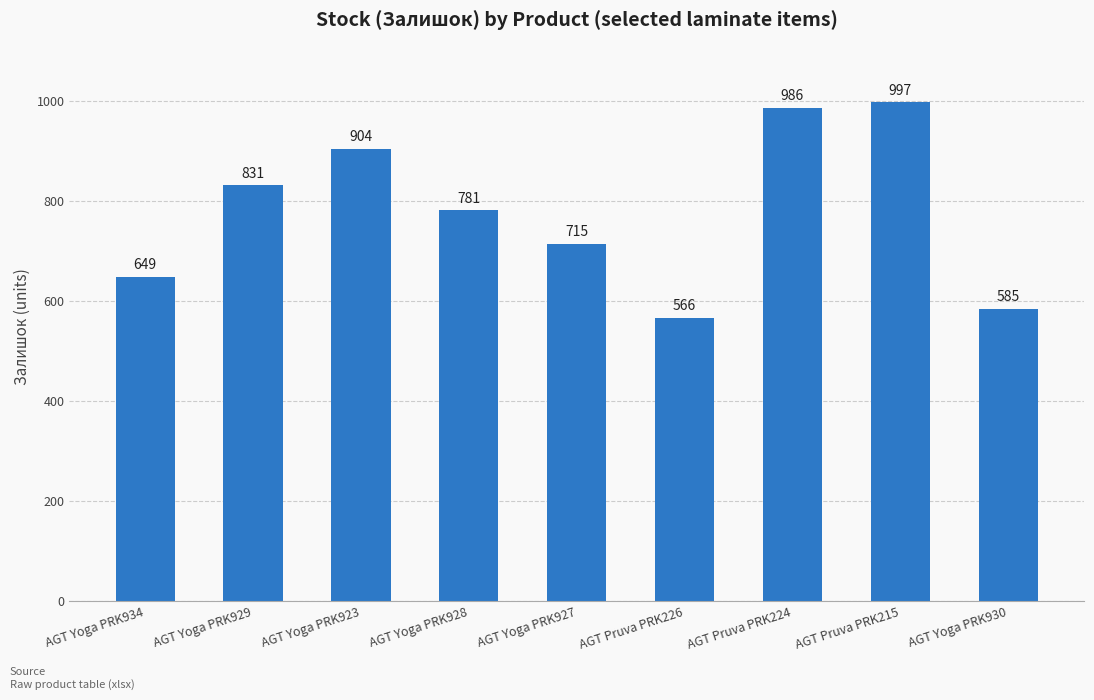

Reading left to right, what are all the values shown in this chart?

649	831	904	781	715	566	986	997	585